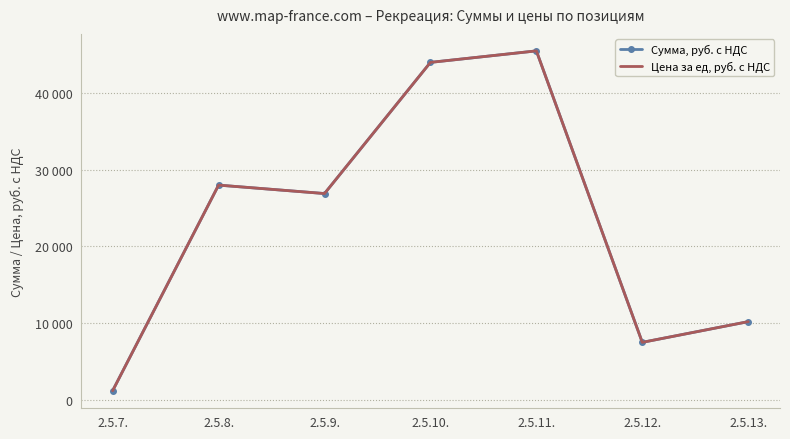

How many categories are shown in the chart?

7